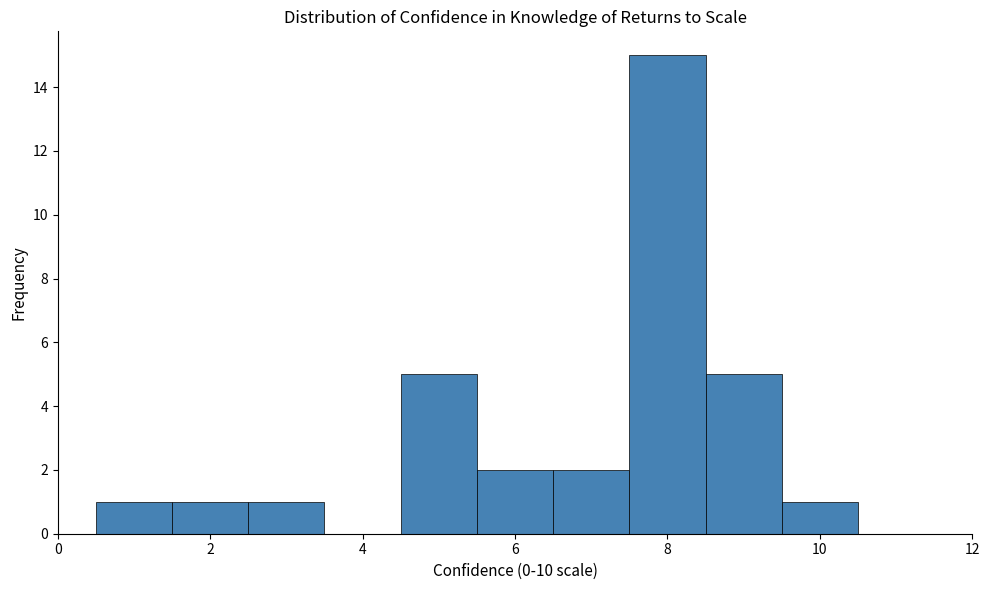

Reading left to right, transcribe this chart: for each bar, give the range it covers on the x-axis and its height. Neither the bar edges nor the heights are printed on the chart, so give them approximately, as read against the axes.

0.5 to 1.5: 1
1.5 to 2.5: 1
2.5 to 3.5: 1
3.5 to 4.5: 0
4.5 to 5.5: 5
5.5 to 6.5: 2
6.5 to 7.5: 2
7.5 to 8.5: 15
8.5 to 9.5: 5
9.5 to 10.5: 1
10.5 to 11.5: 0